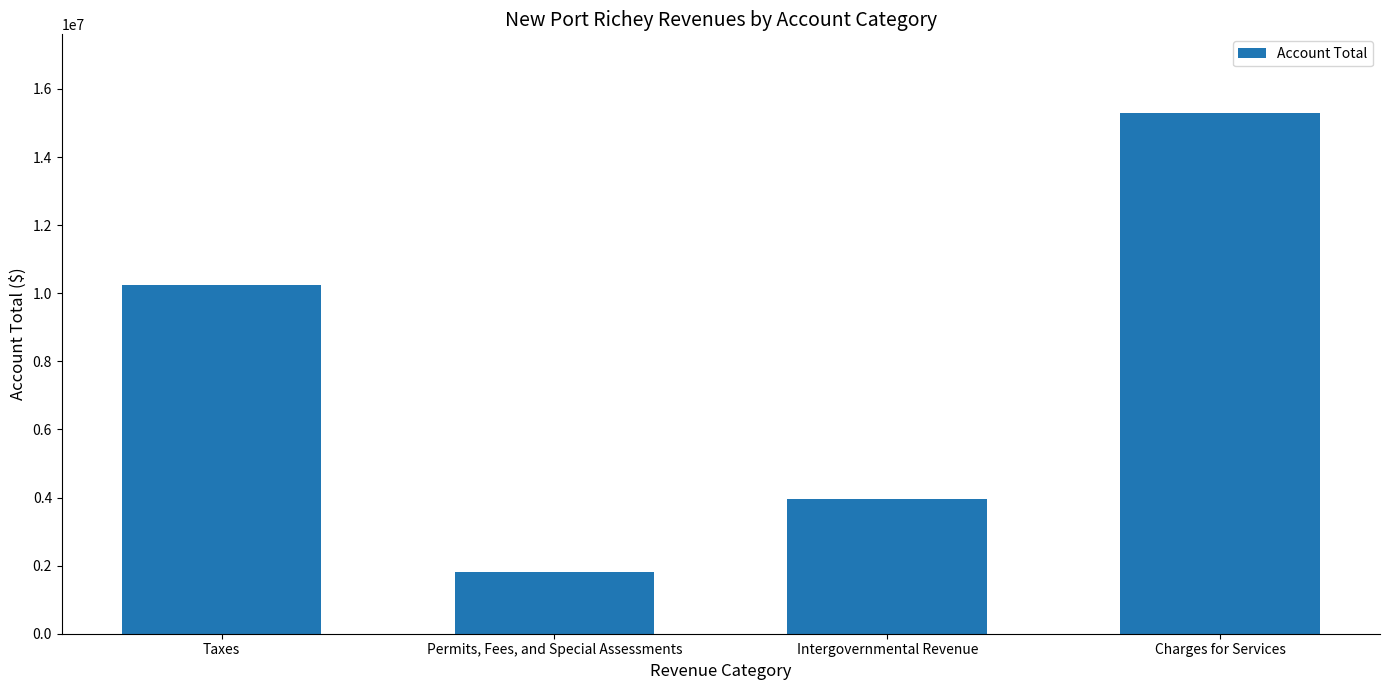

How many categories are shown in the chart?

4